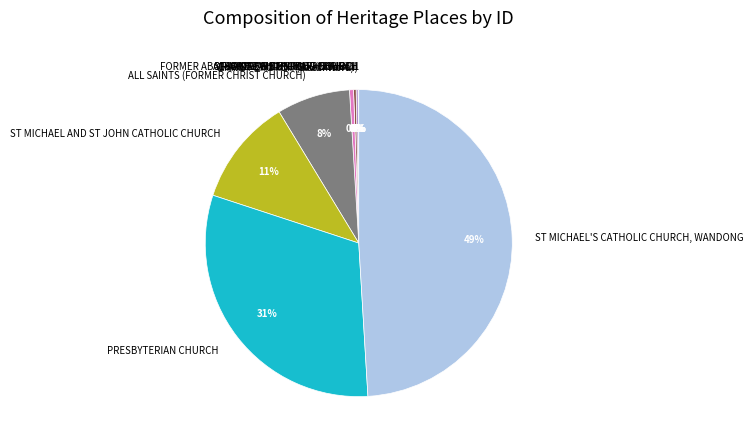

Is ALL SAINTS (FORMER CHRIST CHURCH) the majority of the pie?

No